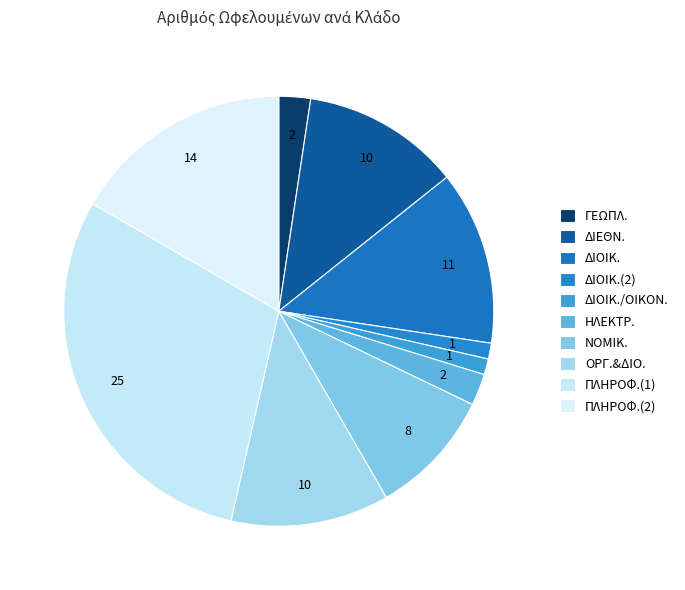

How many segments does this pie chart have?

10